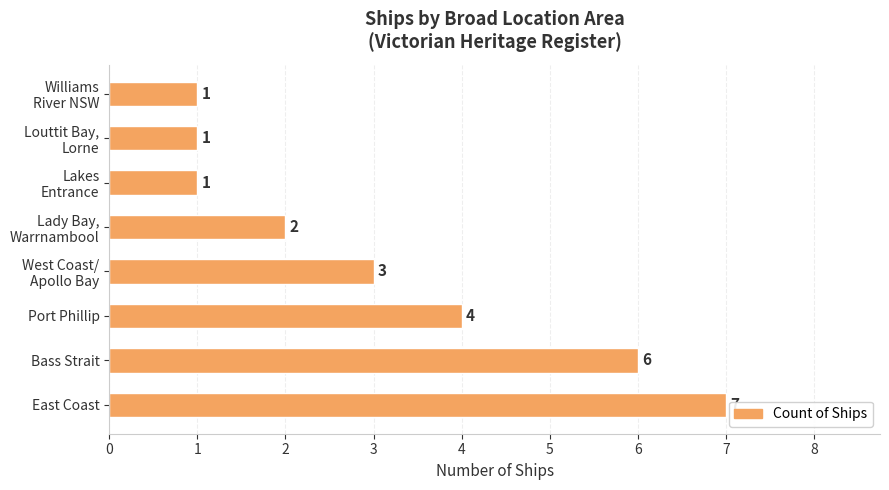

Count the values in the range 1 to 6.

7